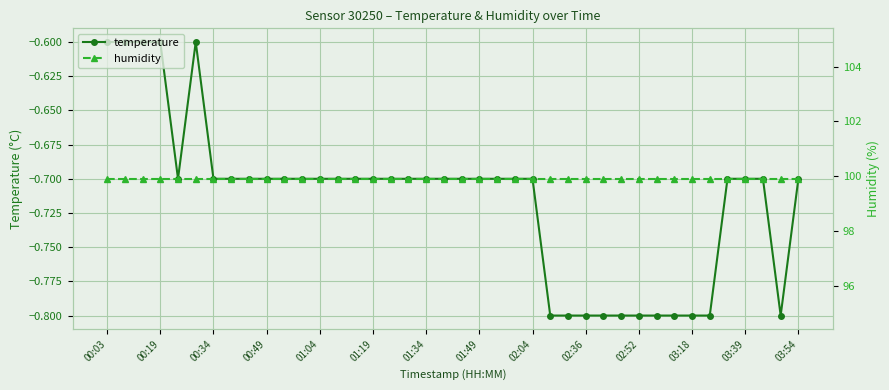

Is this an area chart (filled region under the line)?

No